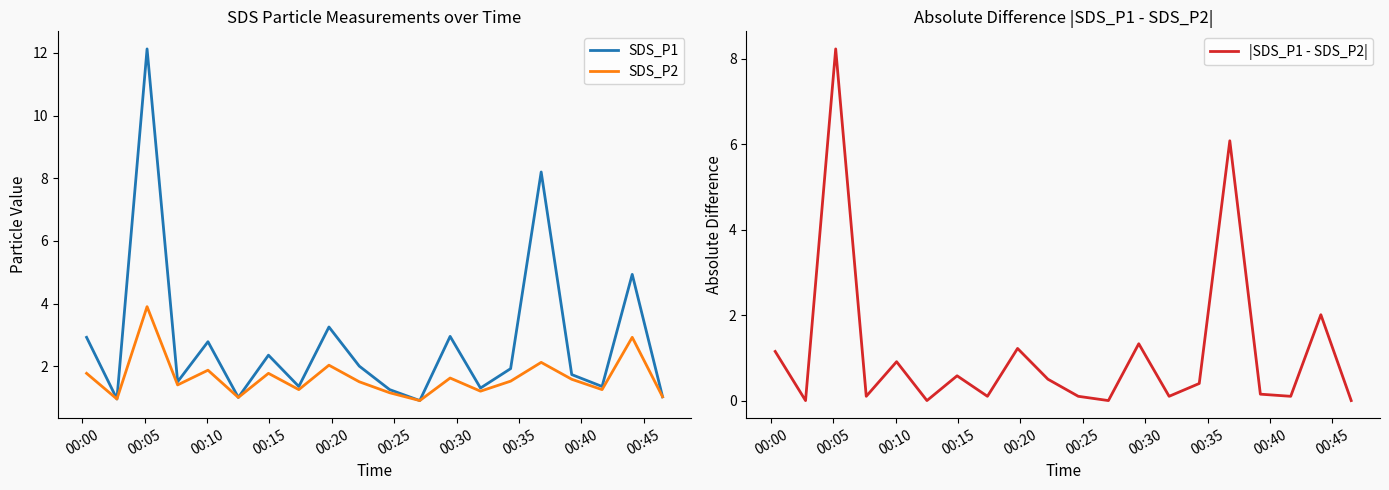

What is the highest value of the |SDS_P1 - SDS_P2| series?

8.2